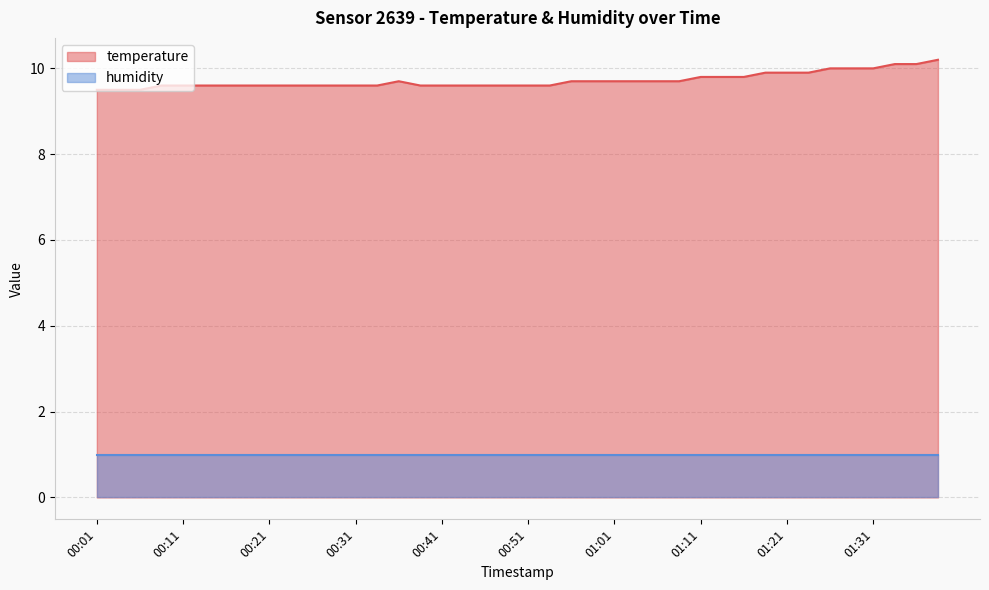

Reading right to left, what are all the values shown in this chart?

01:38=10.2	01:35=10.1	01:33=10.1	01:31=10.0	01:28=10.0	01:26=10.0	01:23=9.9	01:21=9.9	01:18=9.9	01:16=9.8	01:13=9.8	01:11=9.8	01:08=9.7	01:06=9.7	01:03=9.7	01:01=9.7	00:58=9.7	00:56=9.7	00:54=9.6	00:51=9.6	00:49=9.6	00:46=9.6	00:44=9.6	00:41=9.6	00:38=9.6	00:36=9.7	00:33=9.6	00:31=9.6	00:28=9.6	00:26=9.6	00:23=9.6	00:21=9.6	00:19=9.6	00:16=9.6	00:14=9.6	00:11=9.6	00:09=9.6	00:06=9.5	00:04=9.5	00:01=9.5